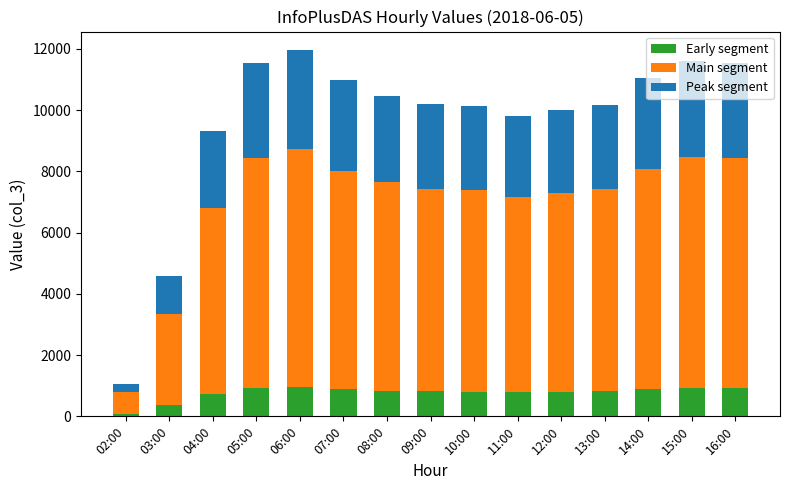

What is the sum of the Early segment values at 05:00 and 11:00?

1707.6